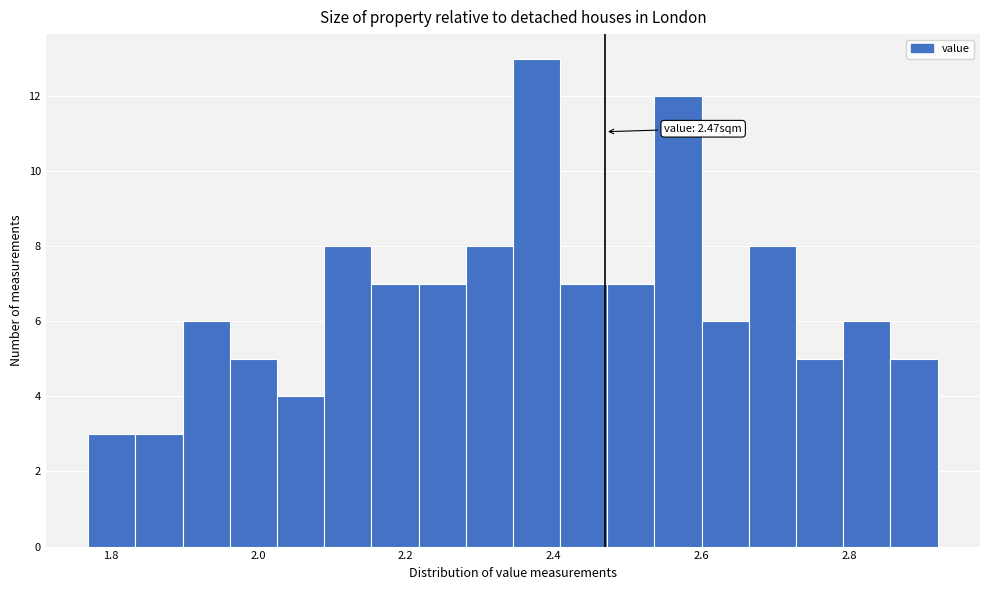

Read against the x-axis, roughly where is the centre of the tallest bar?

2.38